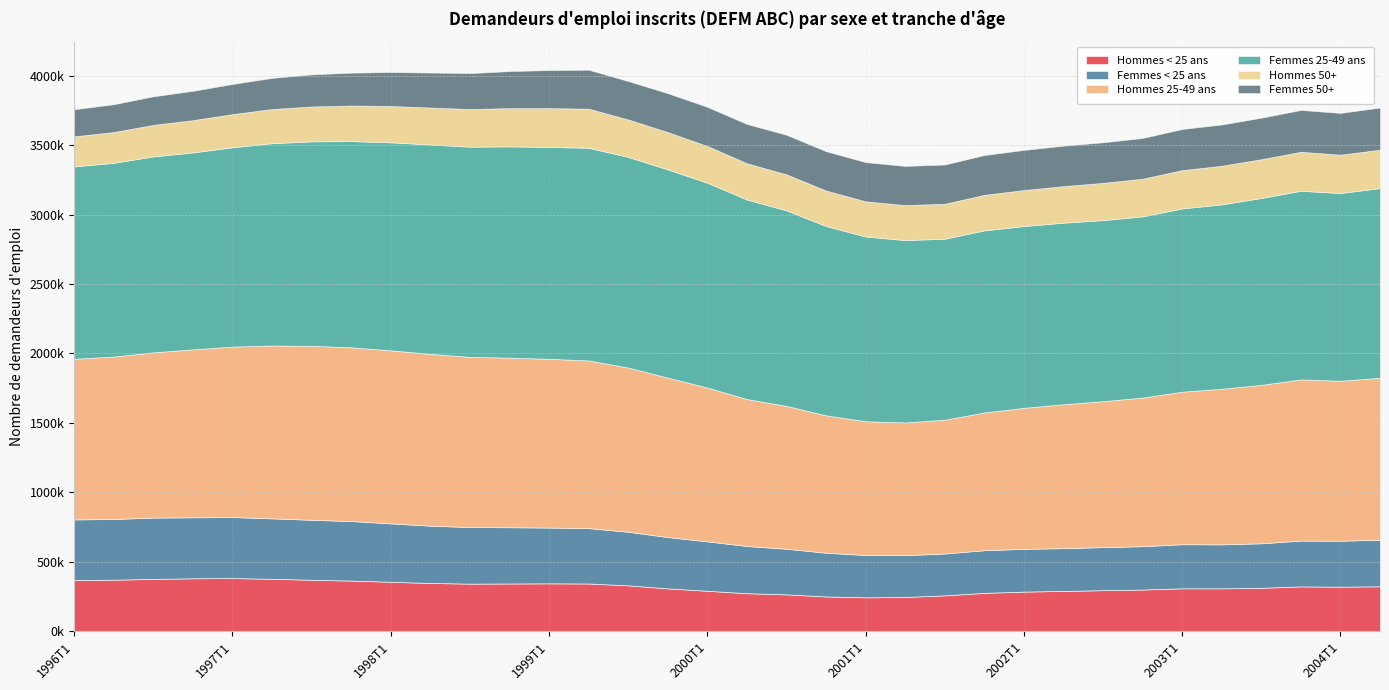

At which category does Hommes < 25 ans reach its first local valley?

1998T3